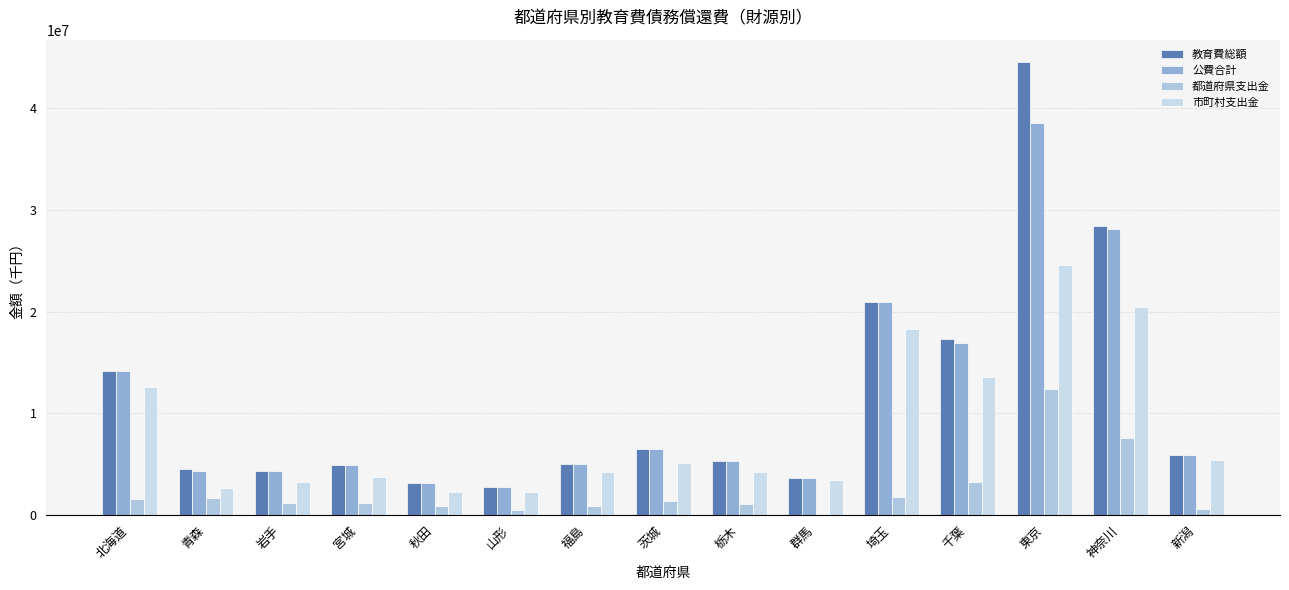

What value does the 都道府県支出金 series have at 北海道?

1578058